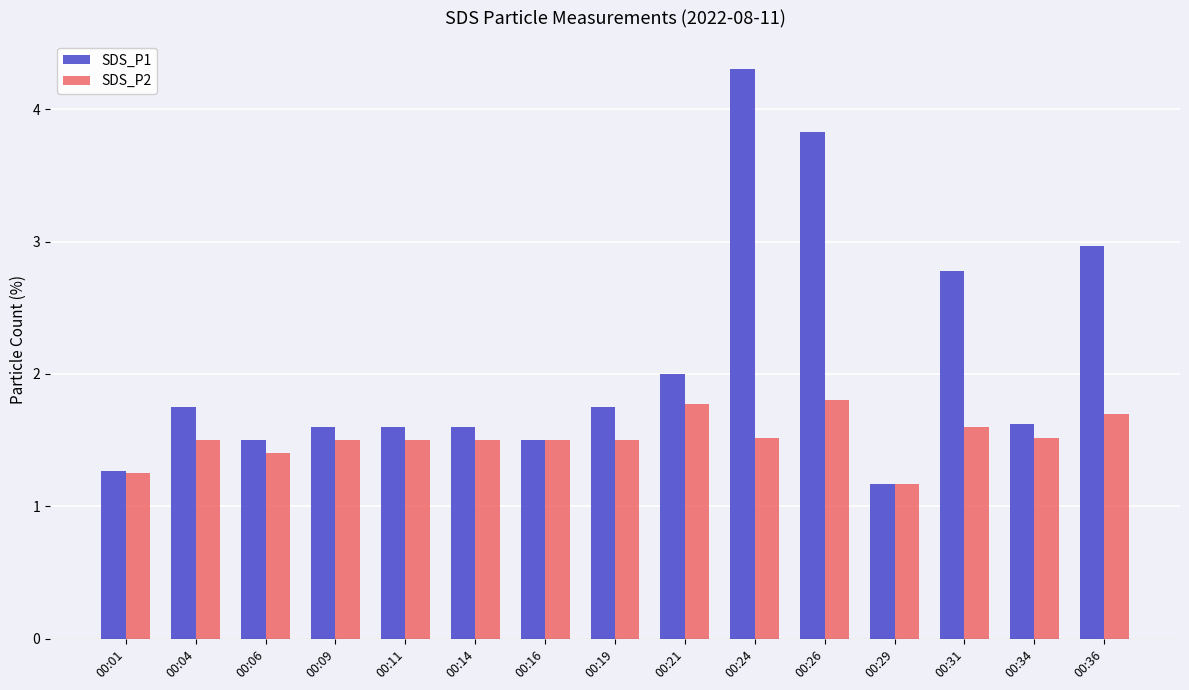

Does the chart contain stacked bars?

No